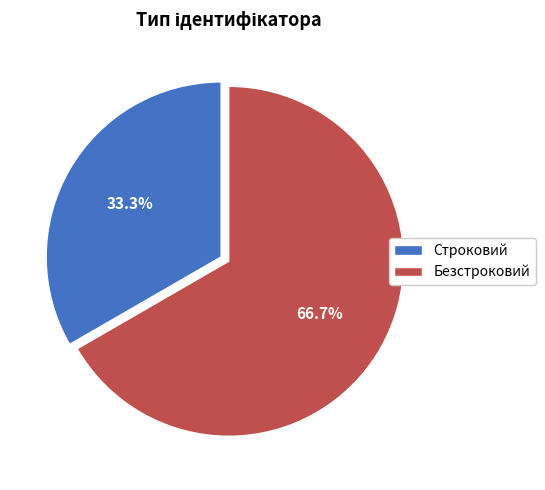

Count the number of slices in the pie.

2